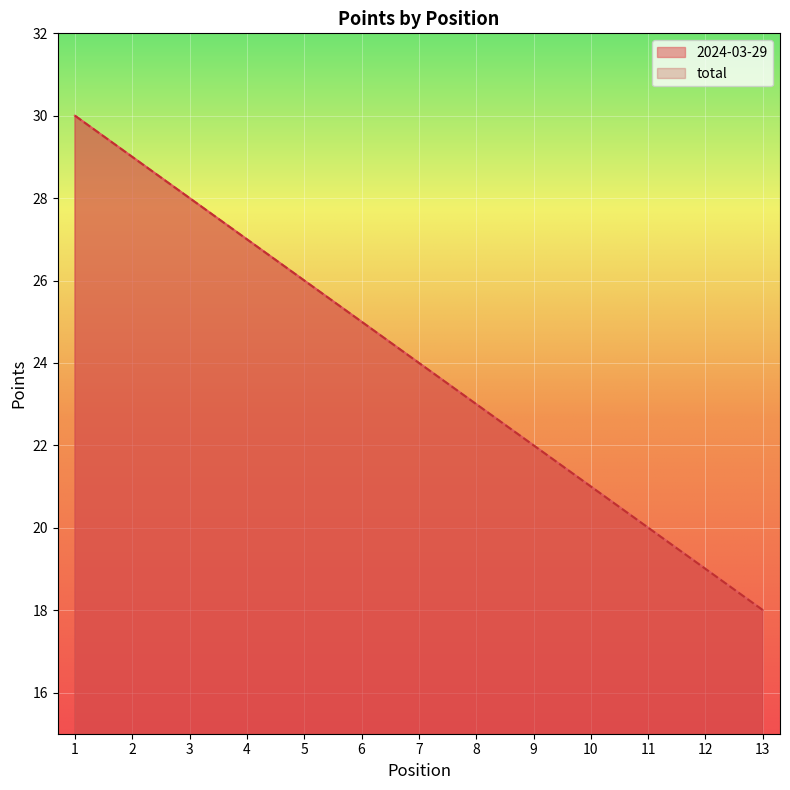

What are all the series names shown in the legend?

2024-03-29, total